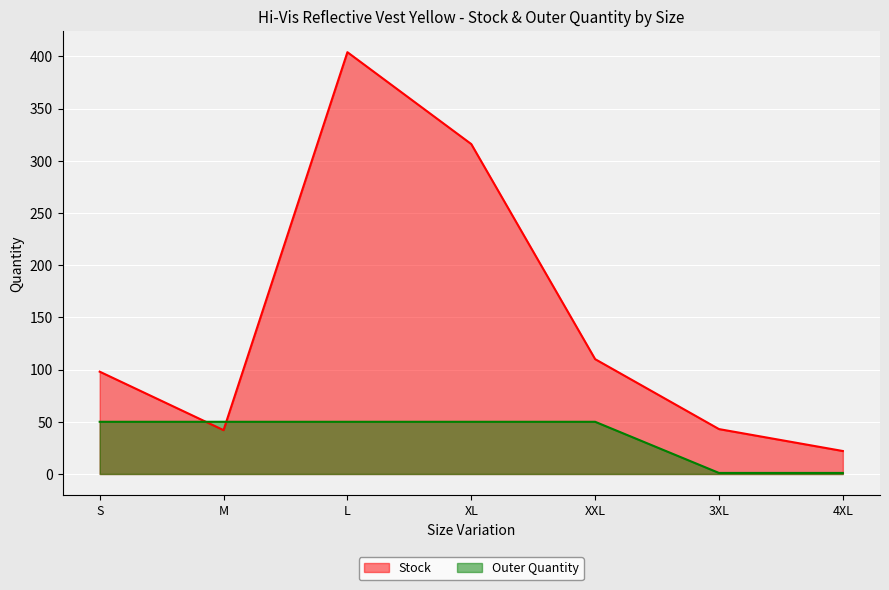

What is the label of the 3rd point from the left?

L